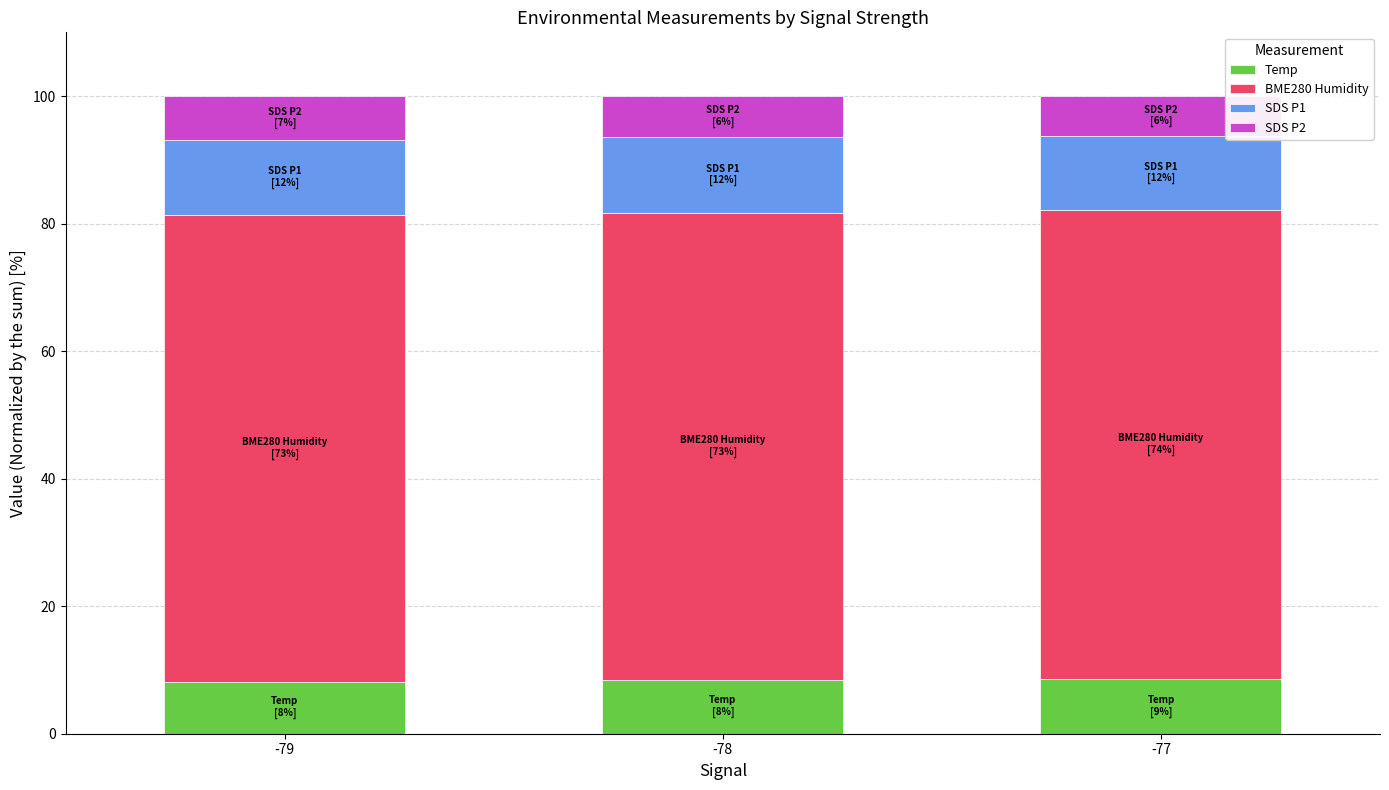

The value of Temp at -79 is 8.2. True or false?

True